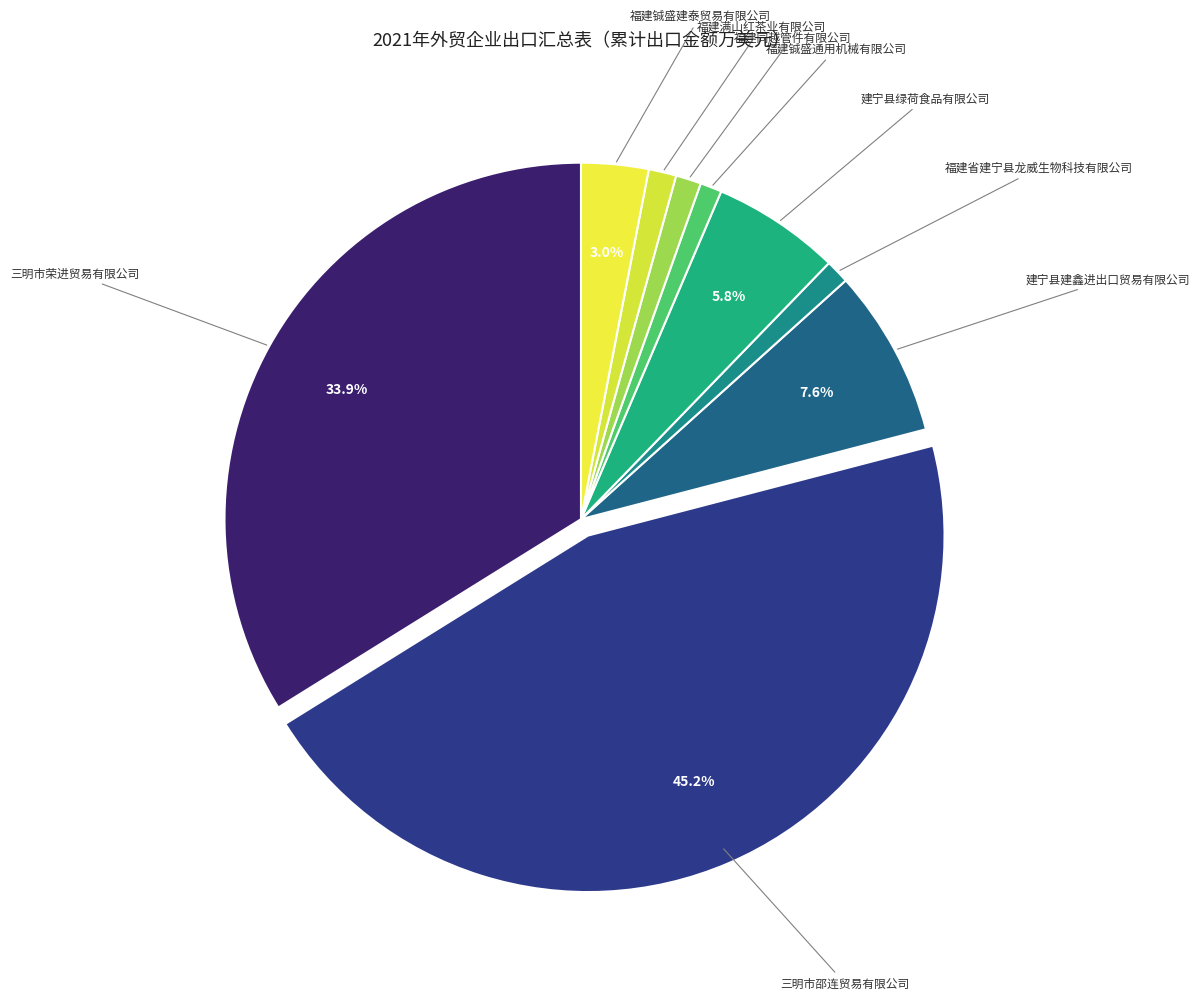

What percentage is the 福建省建宁县龙威生物科技有限公司 slice, to the nearest percent?

1%